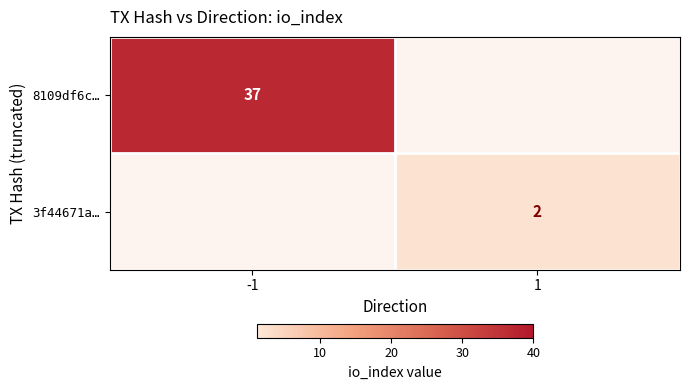

The 8109df6c… series shows 48.5 at -1. True or false?

False